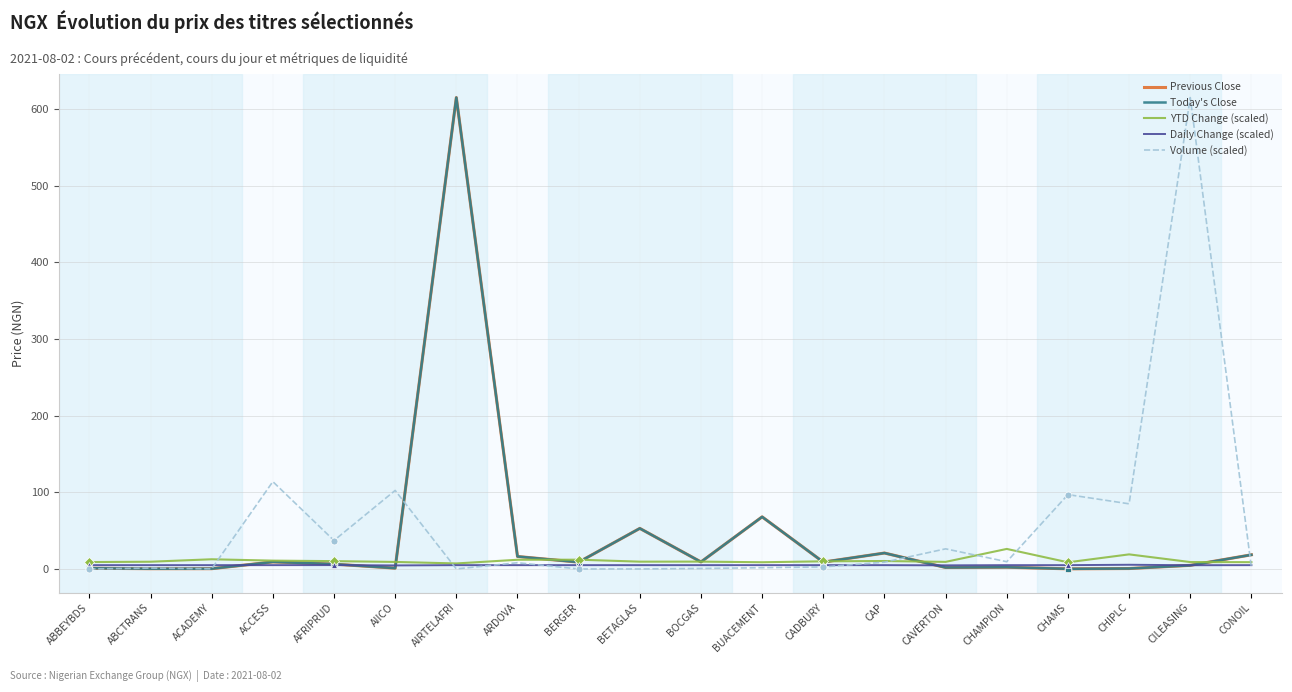

At which label does Previous Close first exceed 8?

ACCESS